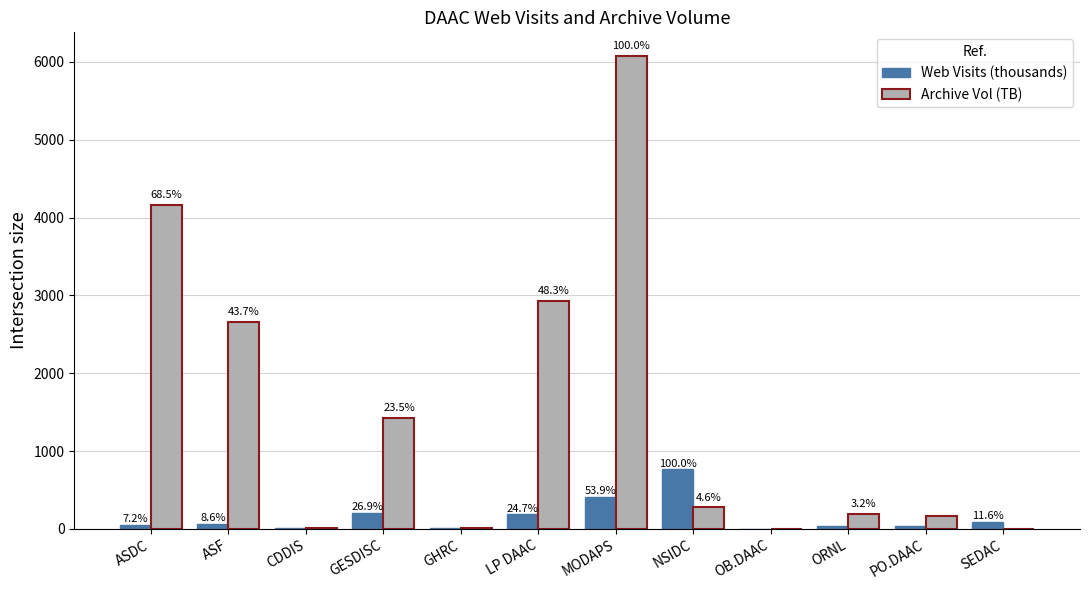

How many groups of bars are there?

12